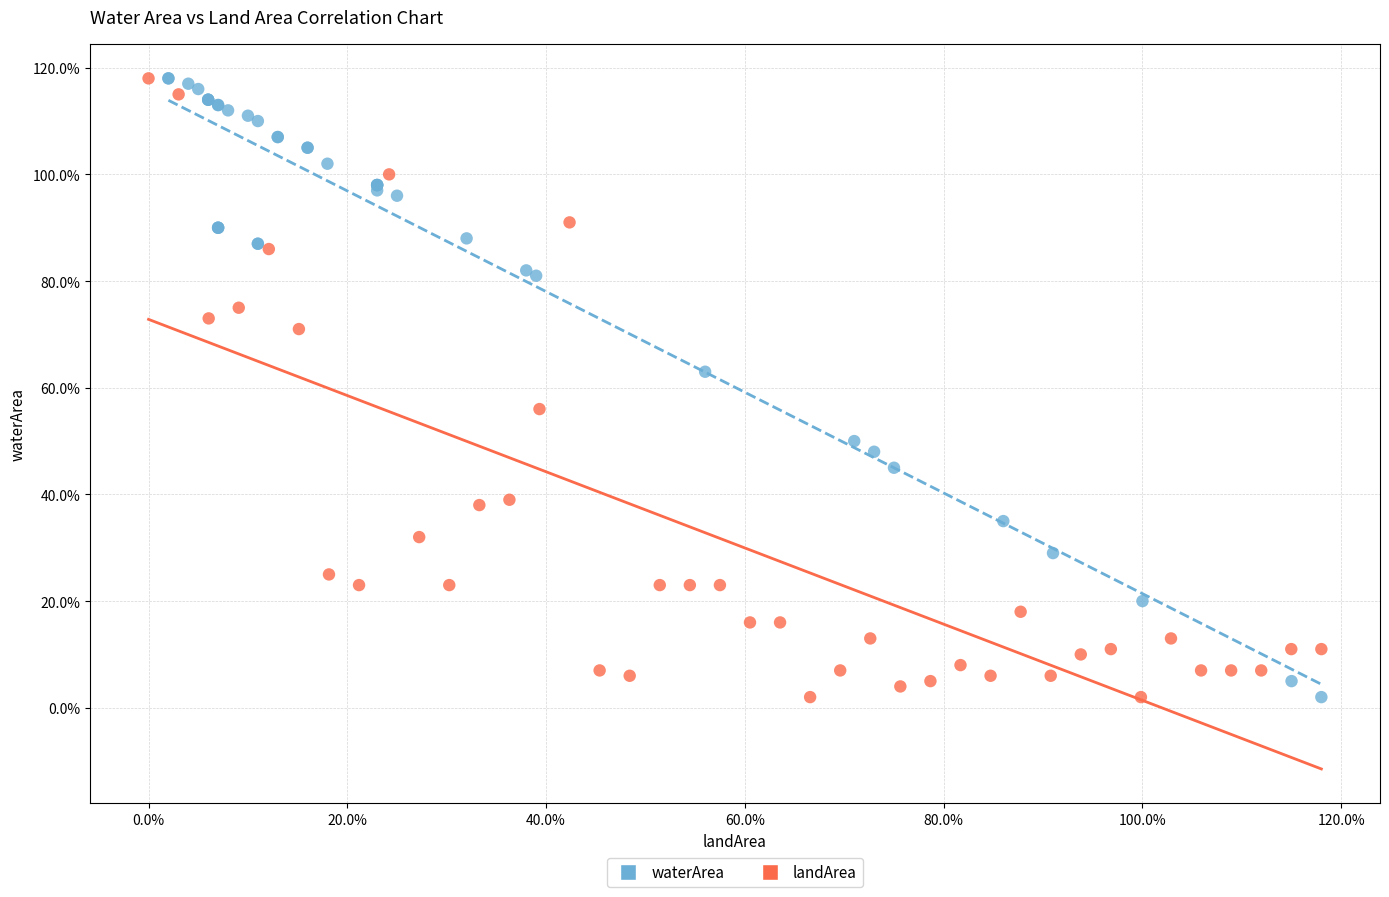

What are all the series names shown in the legend?

waterArea, landArea